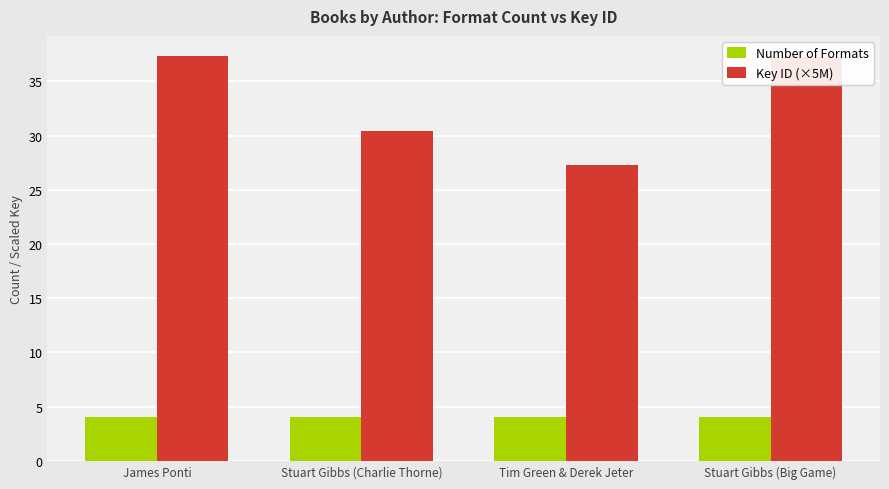

What is the spread (max minus min) of values at Stuart Gibbs (Charlie Thorne)?

26.5